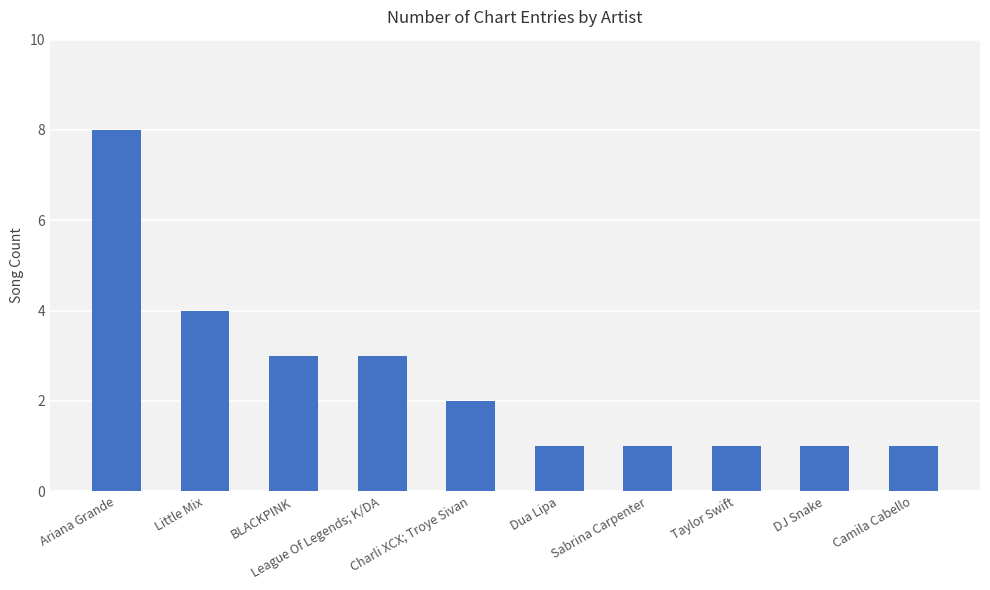

Read the value at Sabrina Carpenter.

1